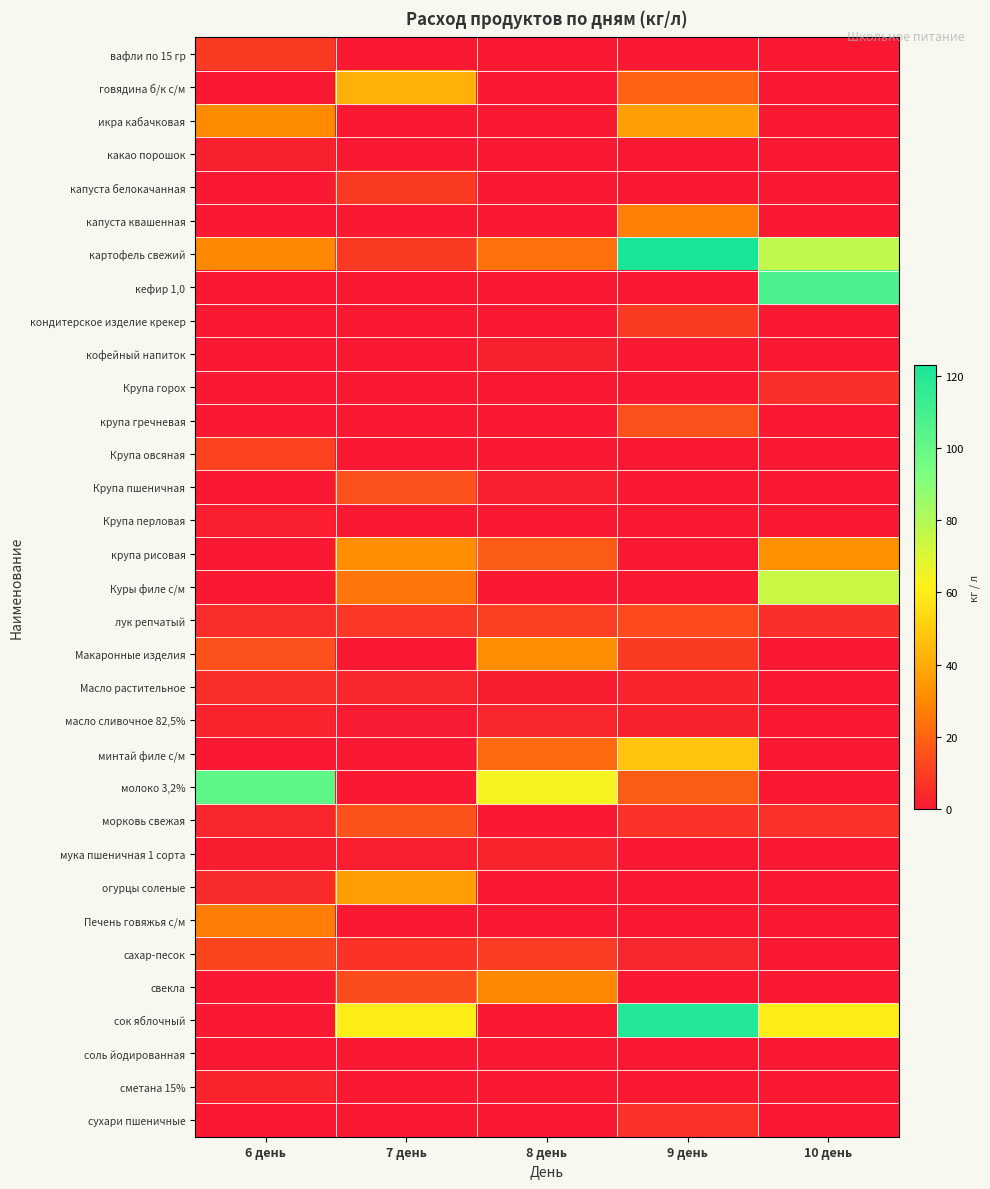

At which category does the chart reach its minimum across all series?

7 день